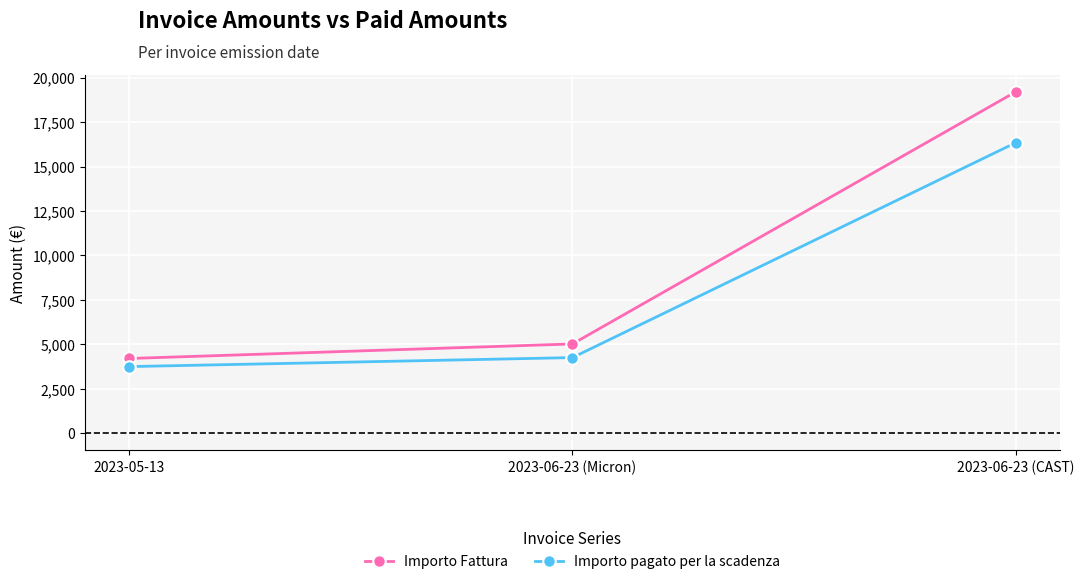

What is the spread (max minus min) of values at 2023-05-13?

455.4